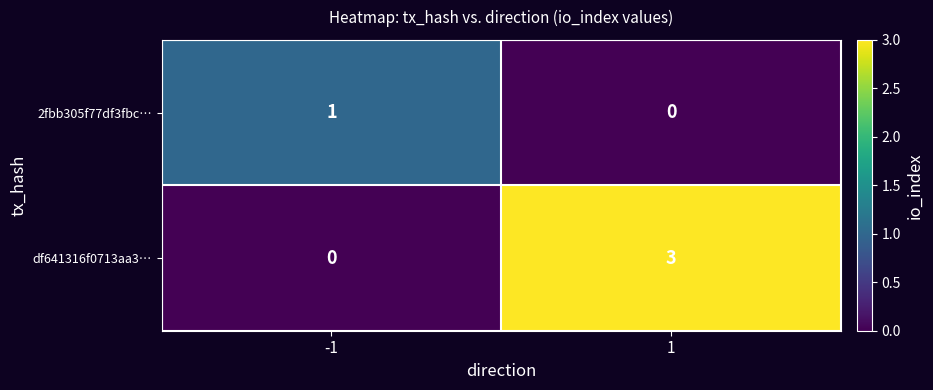

Is it true that 2fbb305f77df3fbc… equals 0 at 1?

True